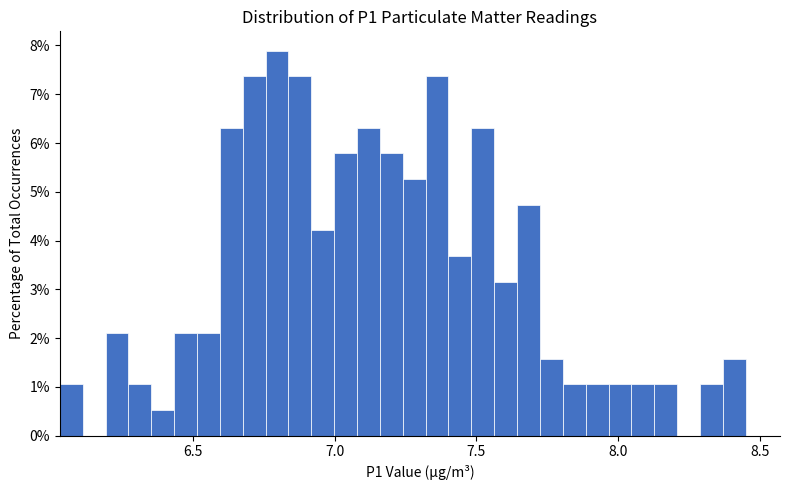

Read against the x-axis, roughly where is the centre of the tallest bar?

6.80